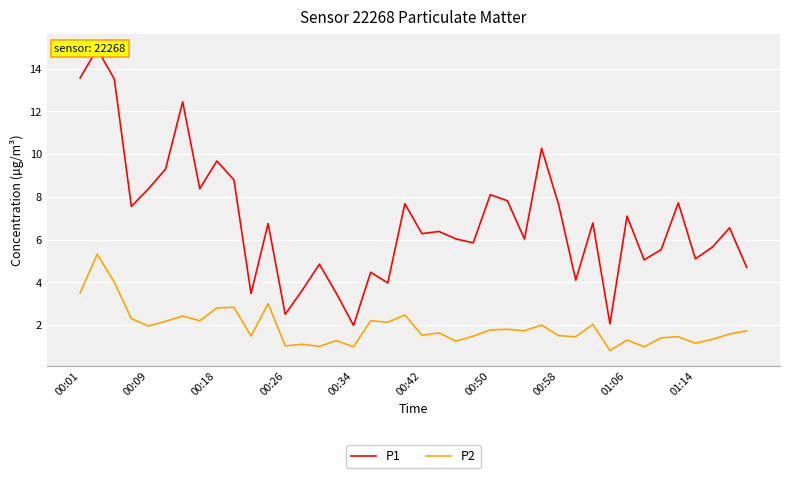

What is the average value of the P2 series?

1.9